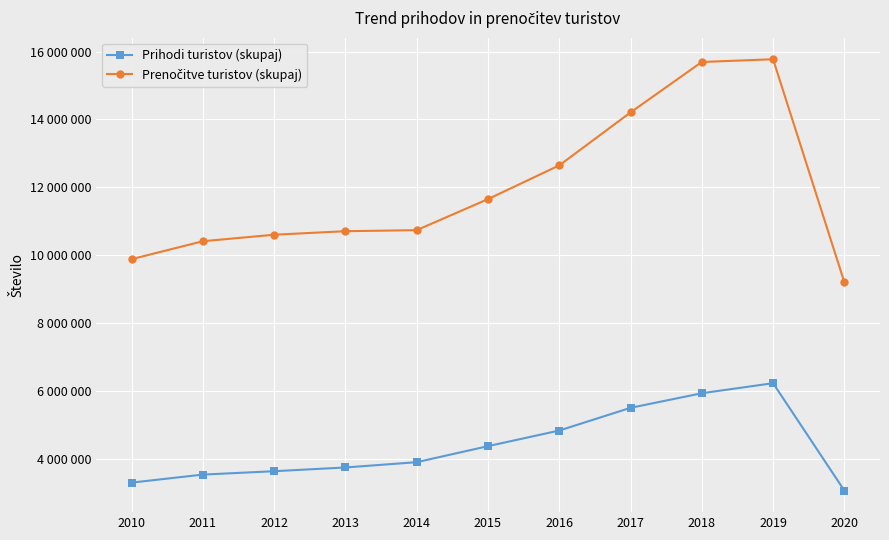

Is this an area chart (filled region under the line)?

No